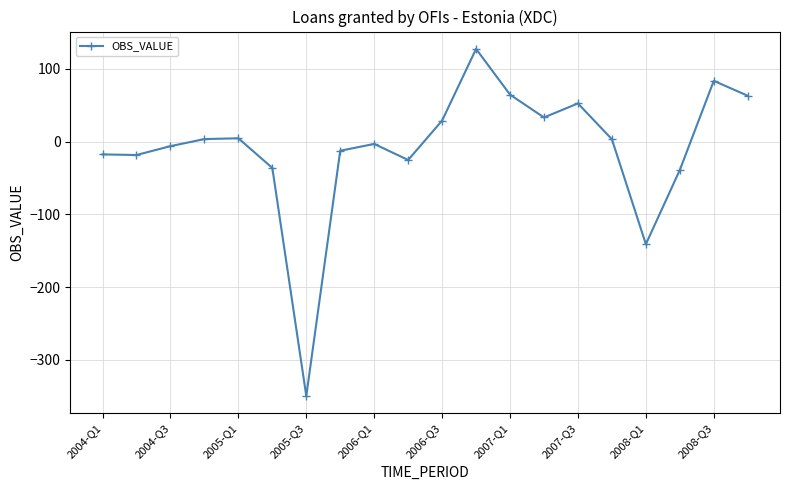

What is the maximum value shown in the chart?

127.4